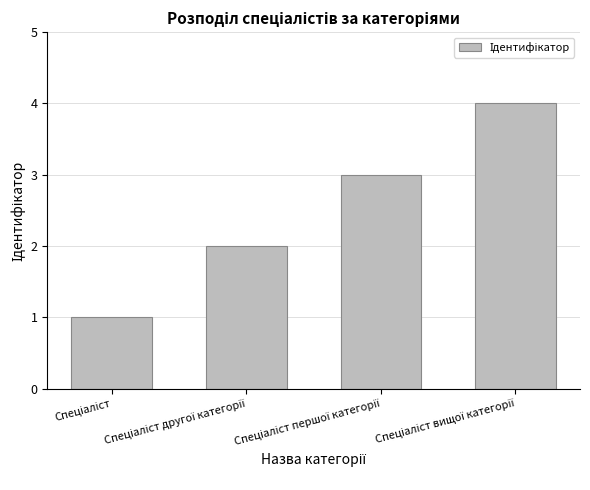

What is the difference between the maximum and minimum values?

3